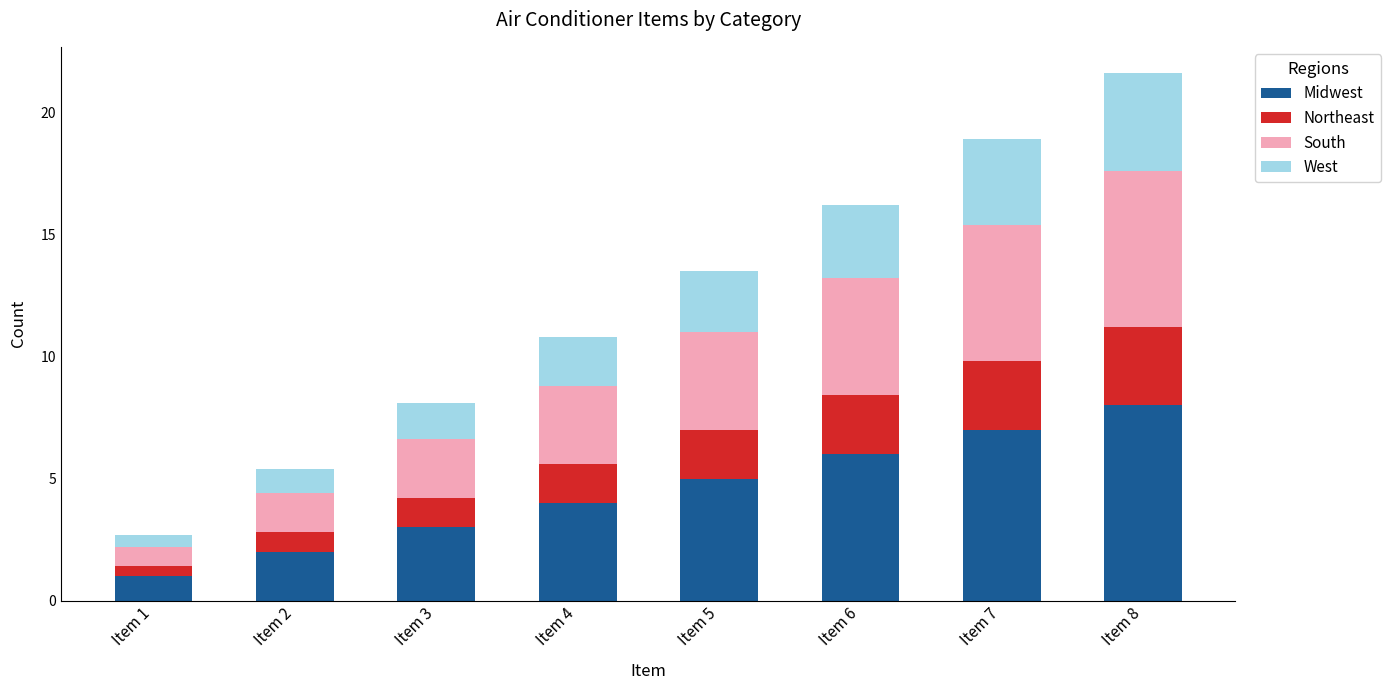

Rank the categories by Midwest value from lowest to highest.

Item 1, Item 2, Item 3, Item 4, Item 5, Item 6, Item 7, Item 8